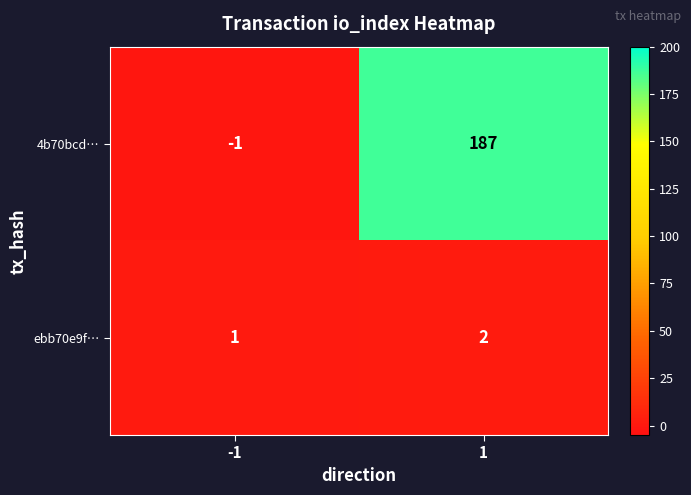

Which series has the largest total across all categories?

4b70bcd…